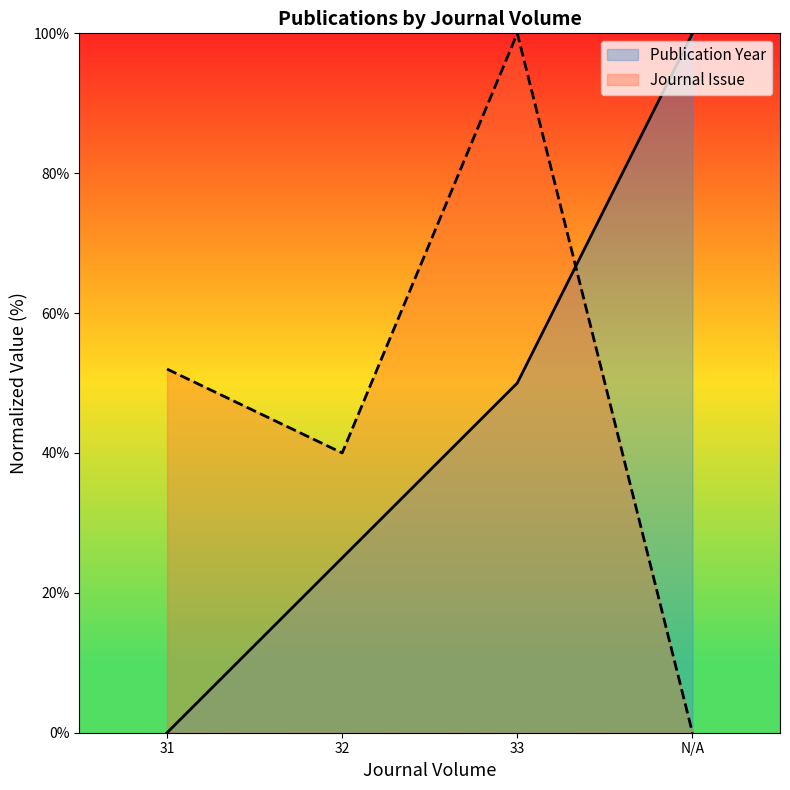

What is the average value of the Publication Year series?

44